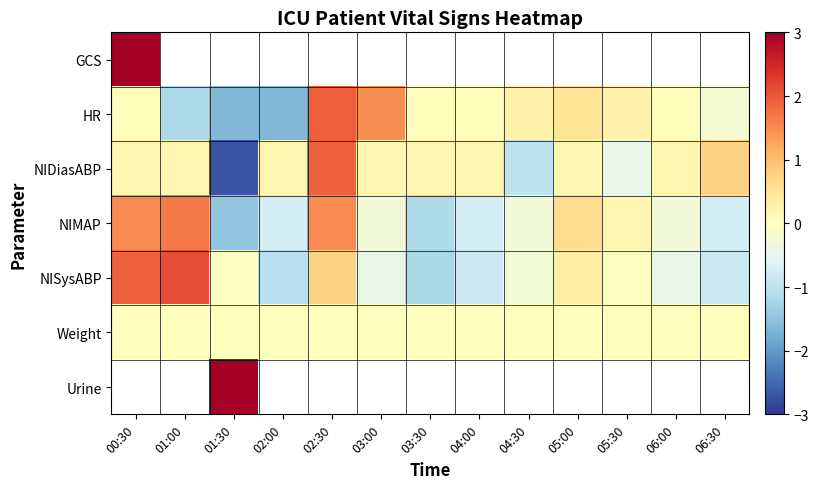

Which series has the widest spread of values?

NIDiasABP